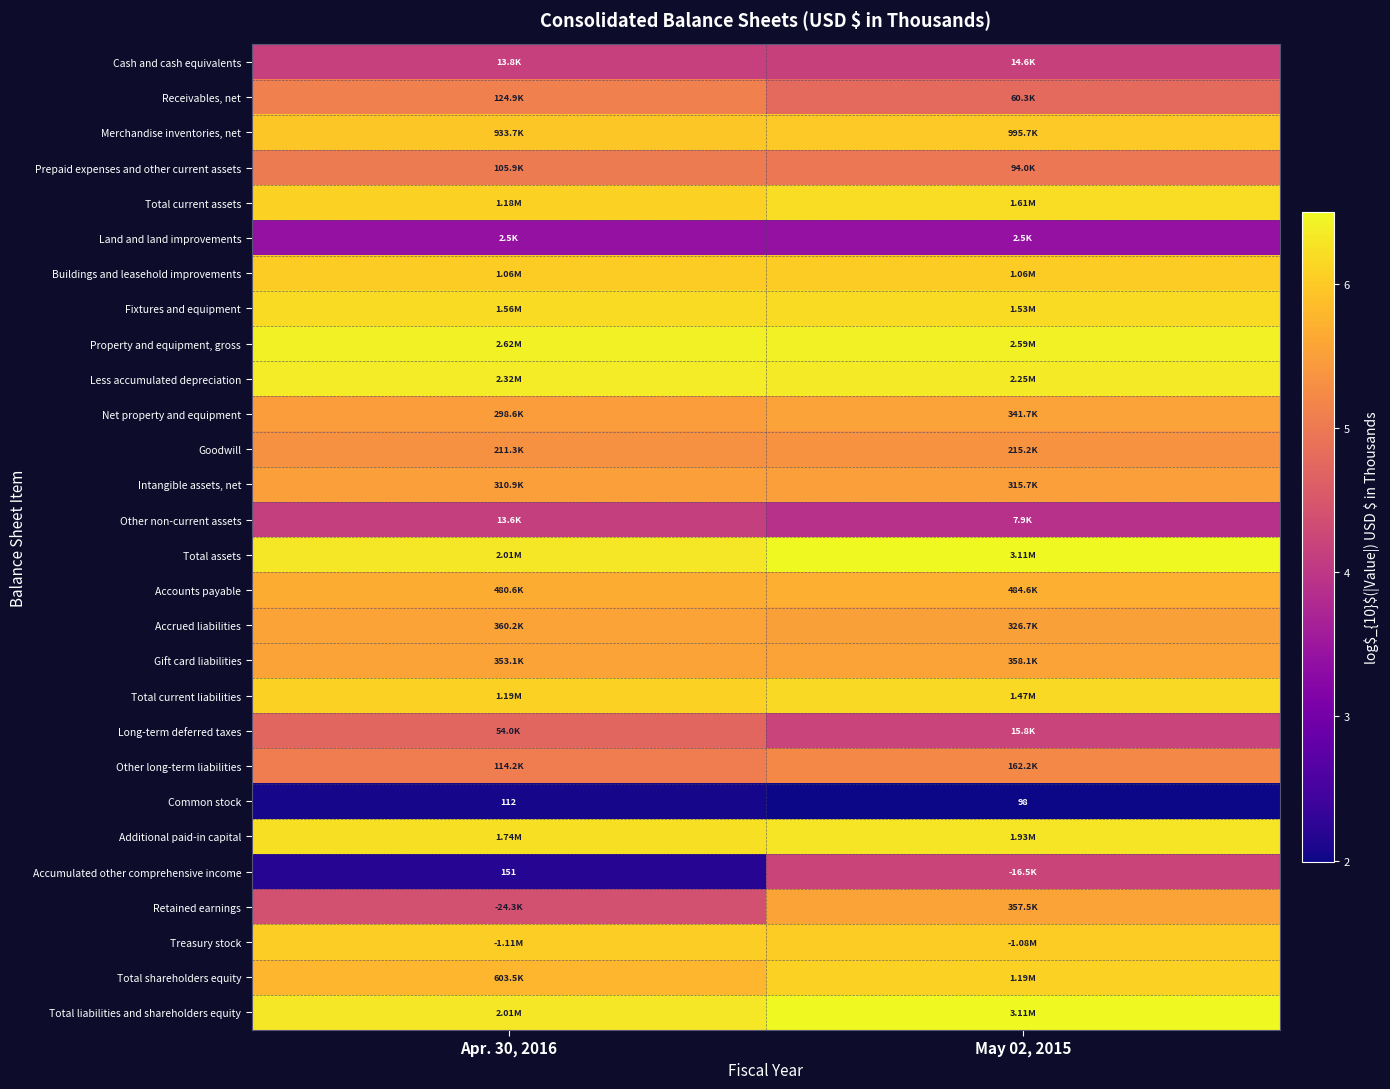

Rank the series at May 02, 2015 from highest to lowest value.

Total assets, Total liabilities and shareholders equity, Property and equipment, gross, Less accumulated depreciation, Additional paid-in capital, Total current assets, Fixtures and equipment, Total current liabilities, Total shareholders equity, Treasury stock, Buildings and leasehold improvements, Merchandise inventories, net, Accounts payable, Gift card liabilities, Retained earnings, Net property and equipment, Accrued liabilities, Intangible assets, net, Goodwill, Other long-term liabilities, Prepaid expenses and other current assets, Receivables, net, Accumulated other comprehensive income, Long-term deferred taxes, Cash and cash equivalents, Other non-current assets, Land and land improvements, Common stock